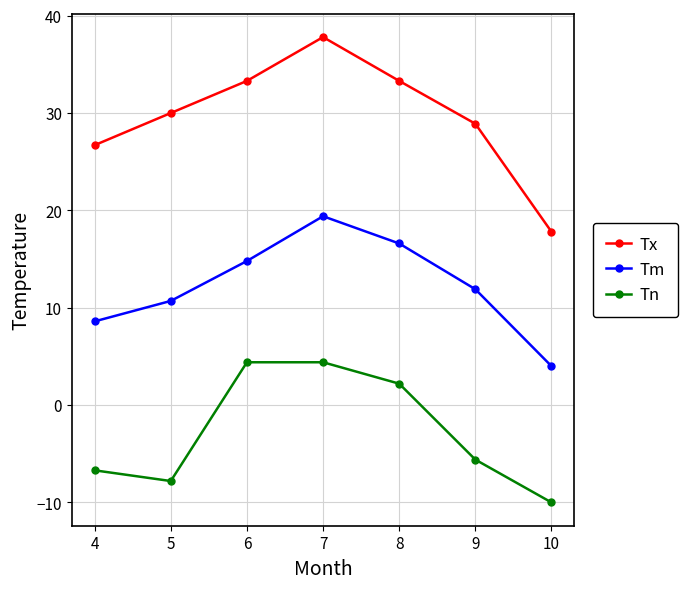

What is the spread (max minus min) of values at 10?

27.8